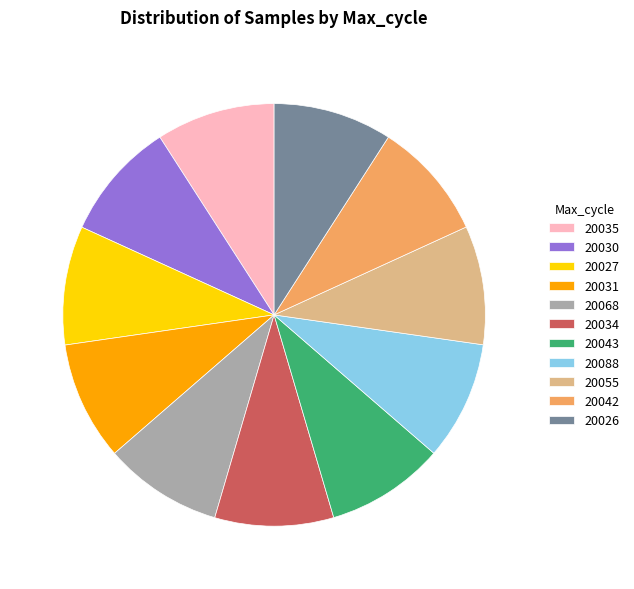

Approximately how many times larger is the value at 20035 compared to 20068?

1.0